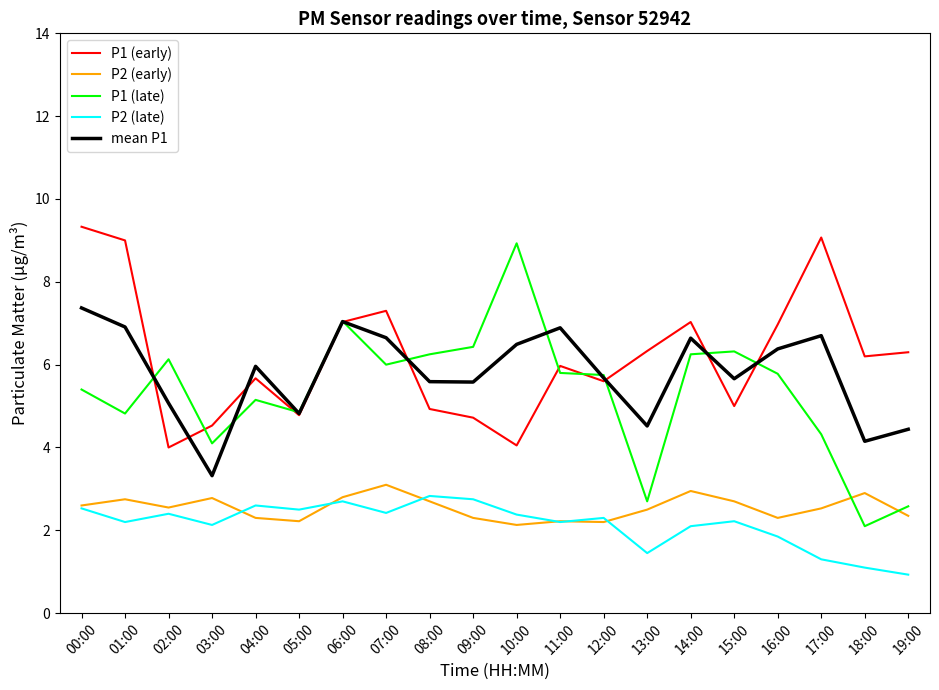

What is the difference between the maximum and minimum values in the P2 (early) series?

1.0